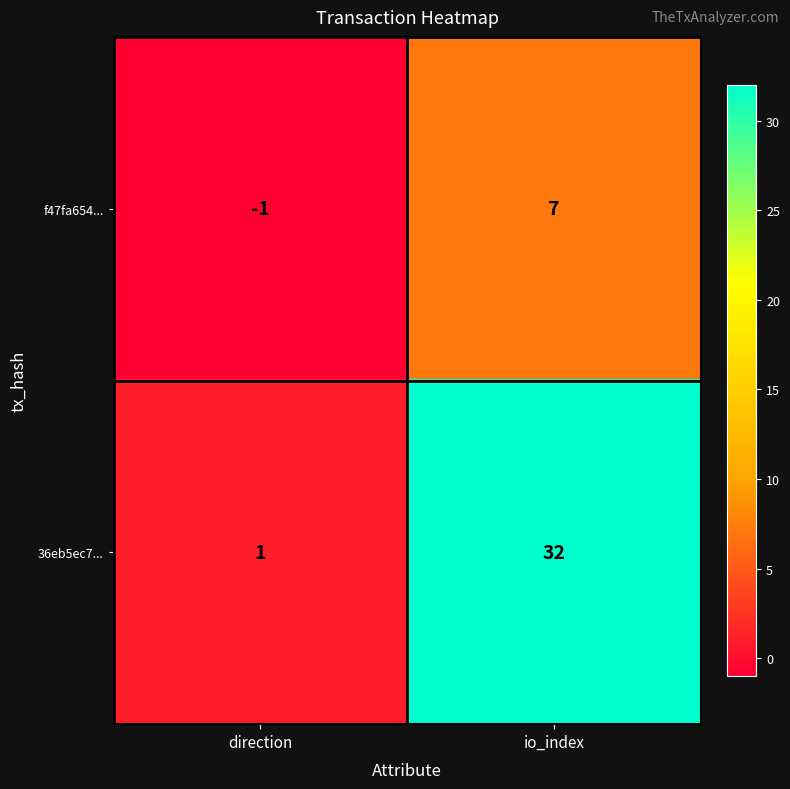

Which category has the highest value across all series?

io_index